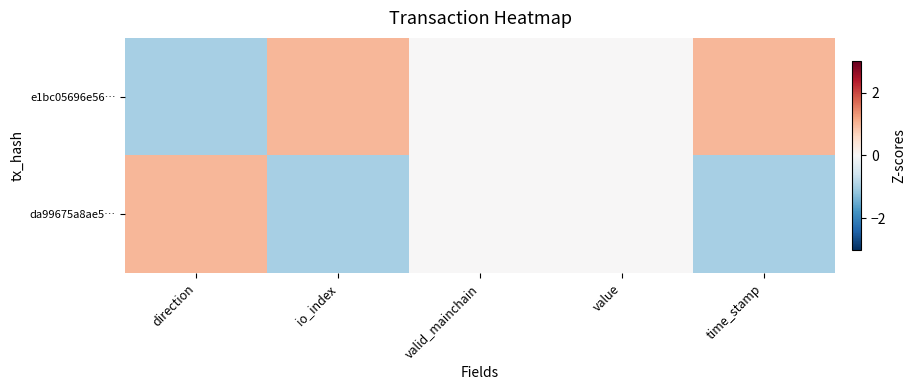

Rank the series by their maximum value, from lowest to highest.

e1bc05696e56…, da99675a8ae5…